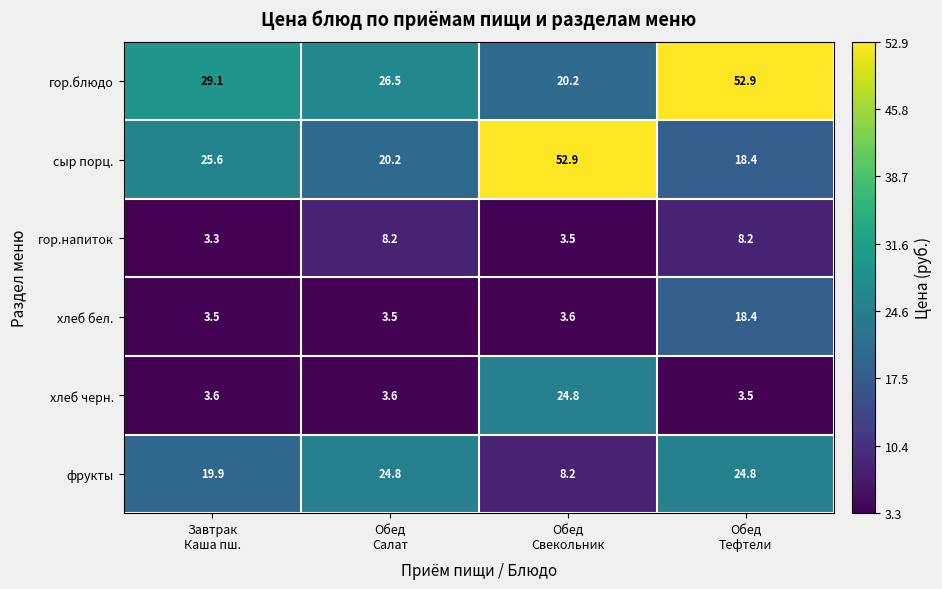

What is the maximum value for хлеб бел.?

18.4